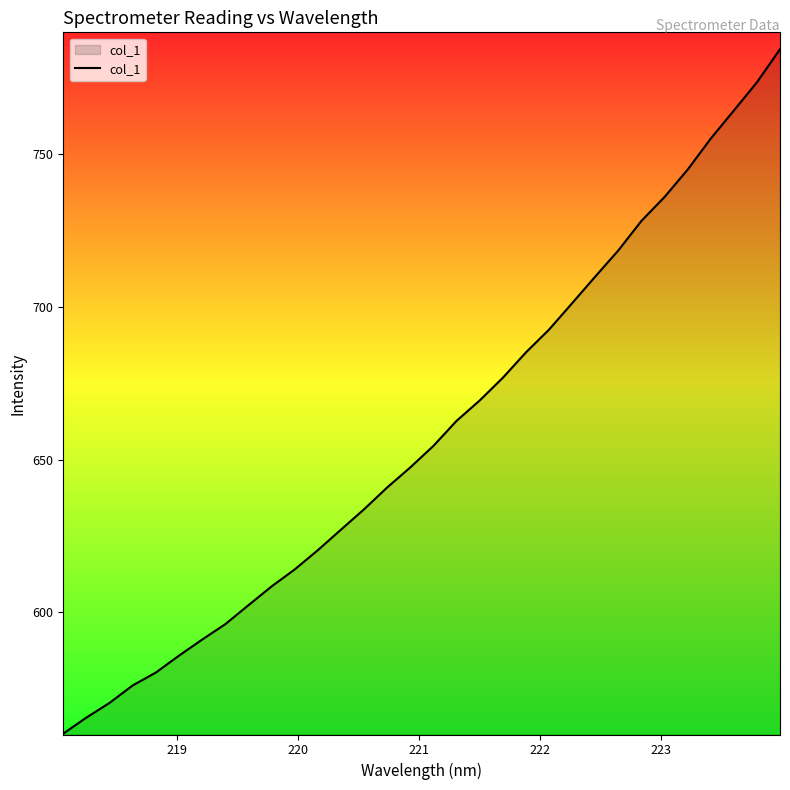

Count the number of values greater than 654.

16